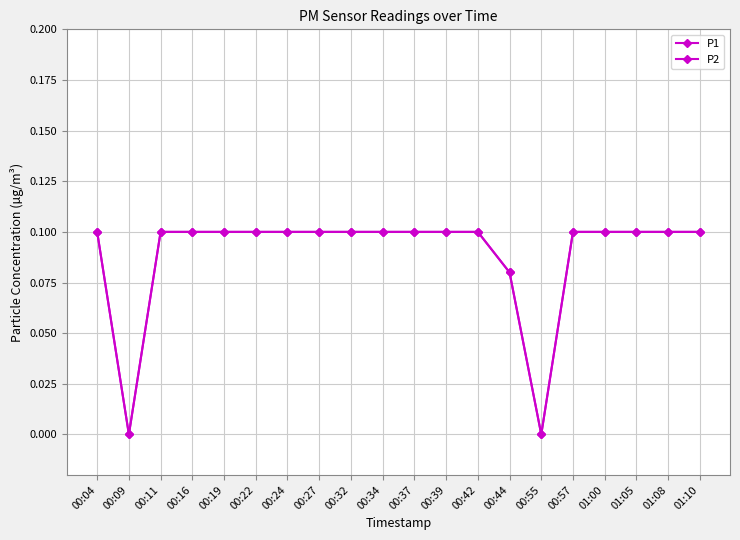

How many P1 values are between 0 and 1?

20